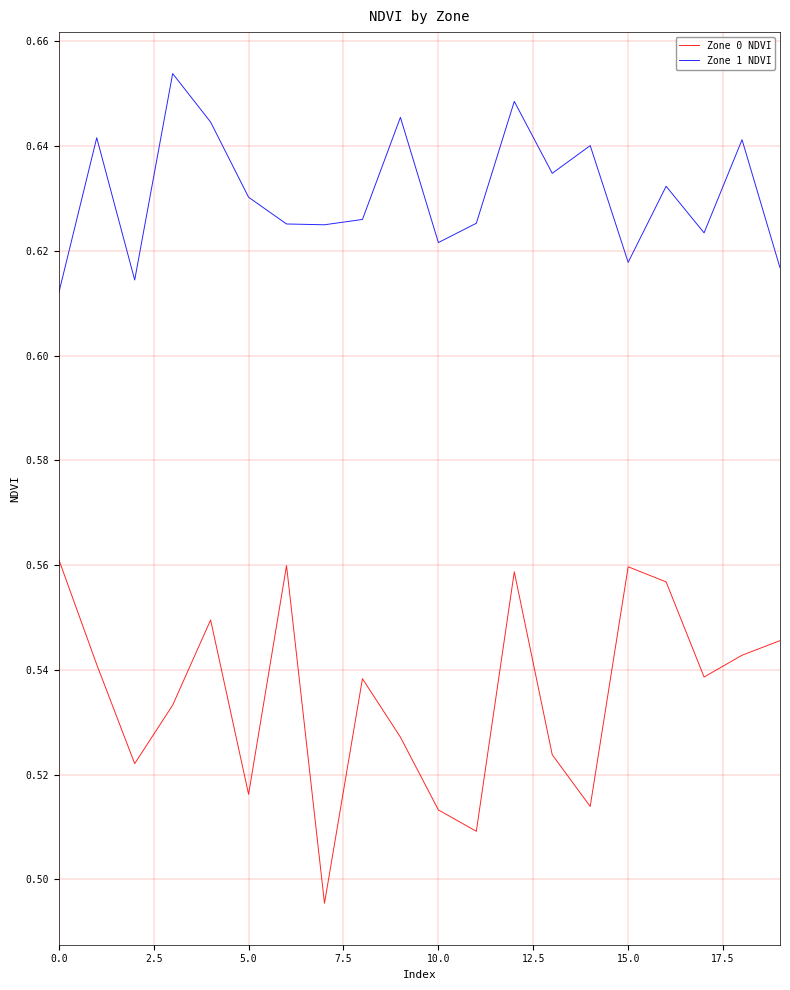

Which series has the largest range (max minus min)?

Zone 0 NDVI